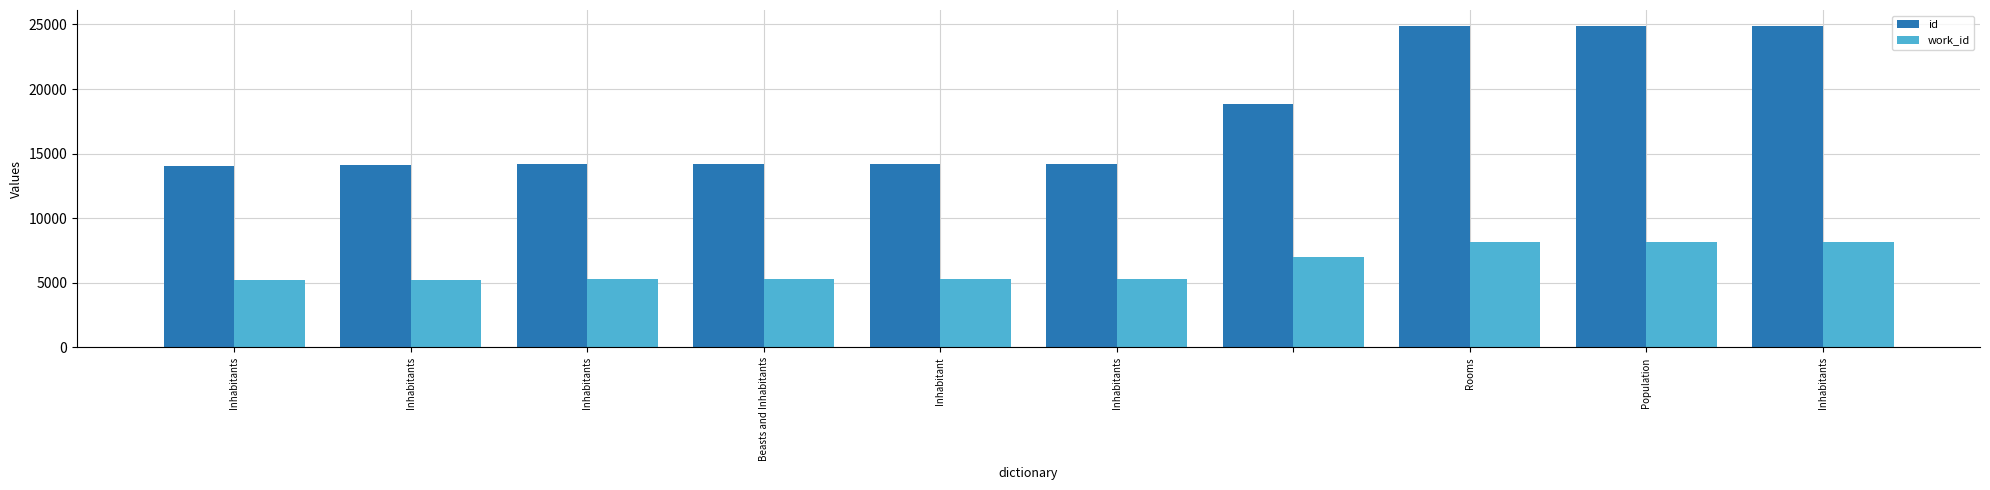

What is the highest value of the id series?

24874